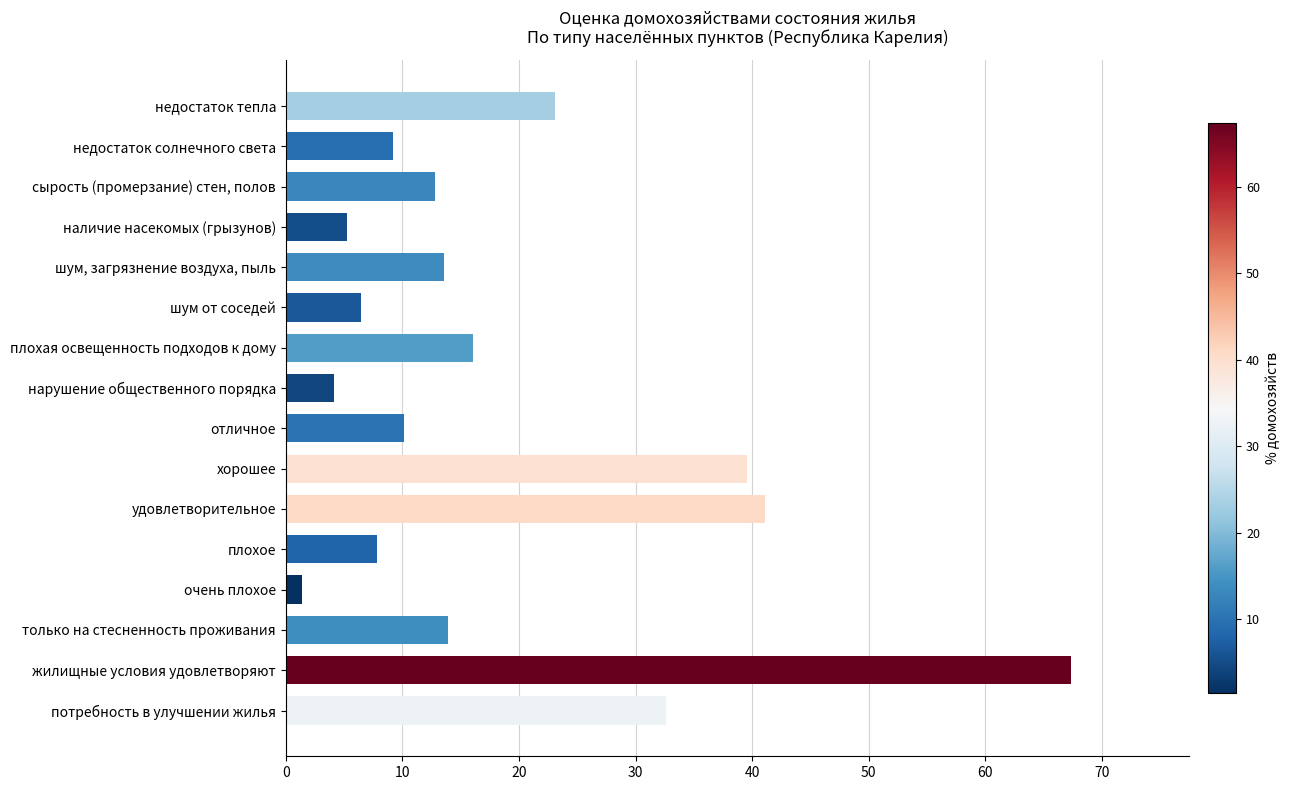

Rank the categories by value from lowest to highest.

очень плохое, нарушение общественного порядка, наличие насекомых (грызунов), шум от соседей, плохое, недостаток солнечного света, отличное, сырость (промерзание) стен, полов, шум, загрязнение воздуха, пыль, только на стесненность проживания, плохая освещенность подходов к дому, недостаток тепла, потребность в улучшении жилья, хорошее, удовлетворительное, жилищные условия удовлетворяют